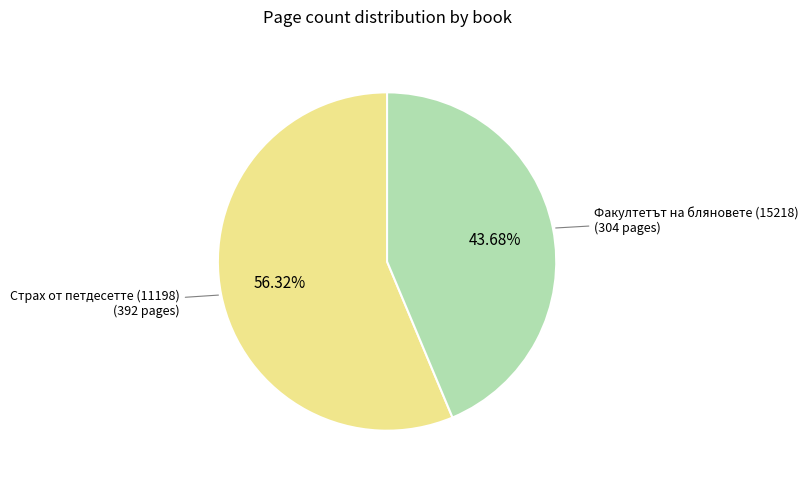

Does any single category account for the majority?

Yes